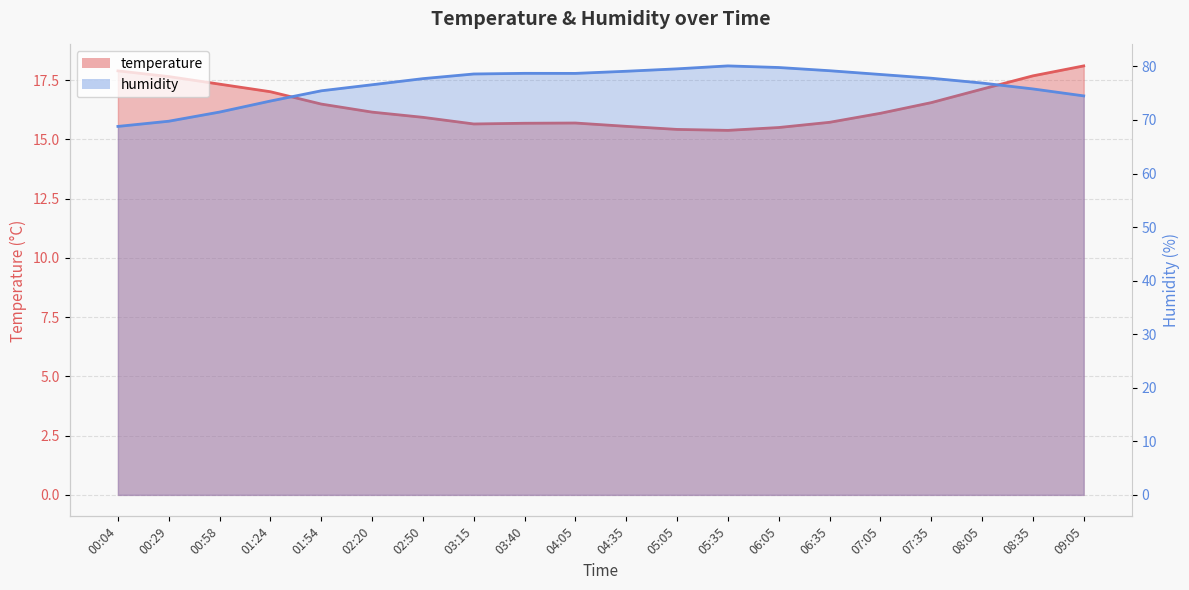

What is the sum of all humidity values?

1530.6